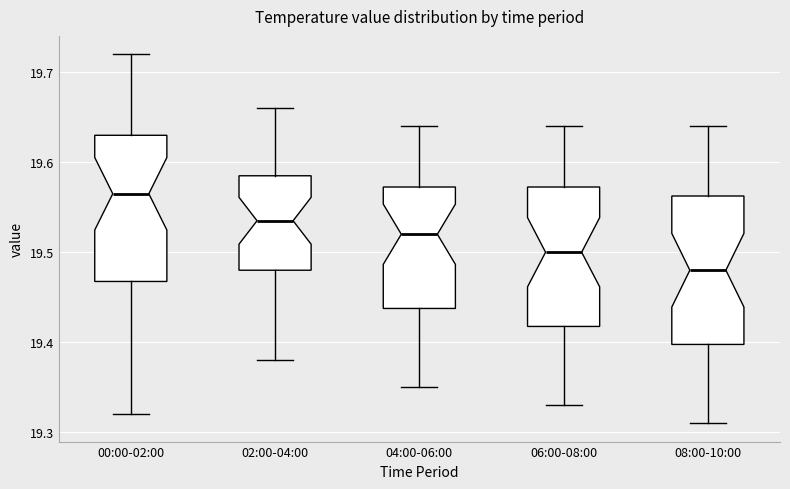

Reading left to right, transcribe this box plot: for each box, give where its median line is, the range the box spans, and where its two whiskers end, as read against the y-axis. The values are not printed on the chart, so give them approximately, as read against the axis.

00:00-02:00: median 19.57, box 19.47 to 19.63, whiskers 19.32 to 19.72
02:00-04:00: median 19.54, box 19.48 to 19.59, whiskers 19.38 to 19.66
04:00-06:00: median 19.52, box 19.44 to 19.57, whiskers 19.35 to 19.64
06:00-08:00: median 19.50, box 19.42 to 19.57, whiskers 19.33 to 19.64
08:00-10:00: median 19.48, box 19.40 to 19.56, whiskers 19.31 to 19.64